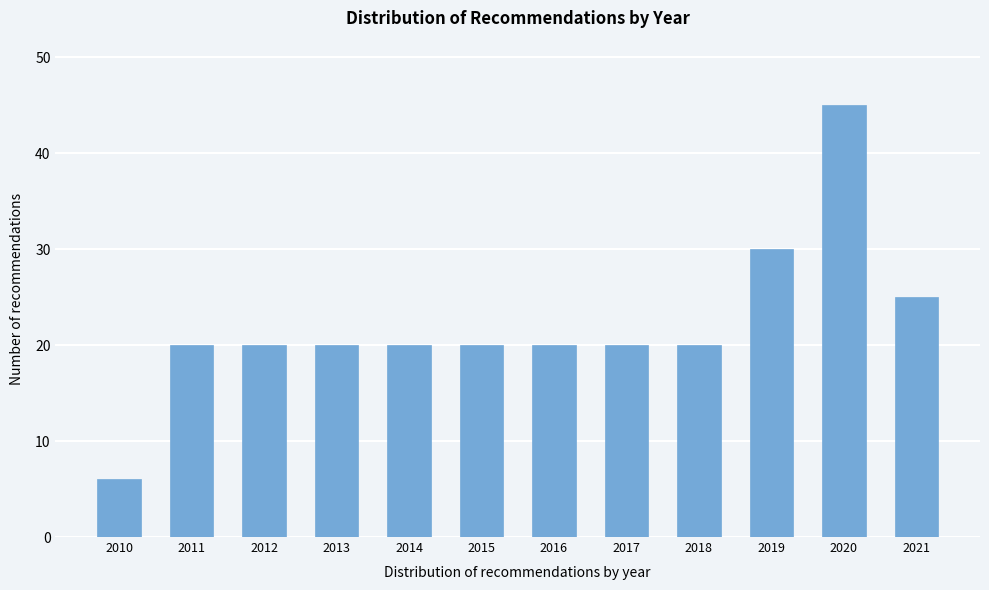

Reading left to right, list all the values displayed in this chart.

2010=6	2011=20	2012=20	2013=20	2014=20	2015=20	2016=20	2017=20	2018=20	2019=30	2020=45	2021=25